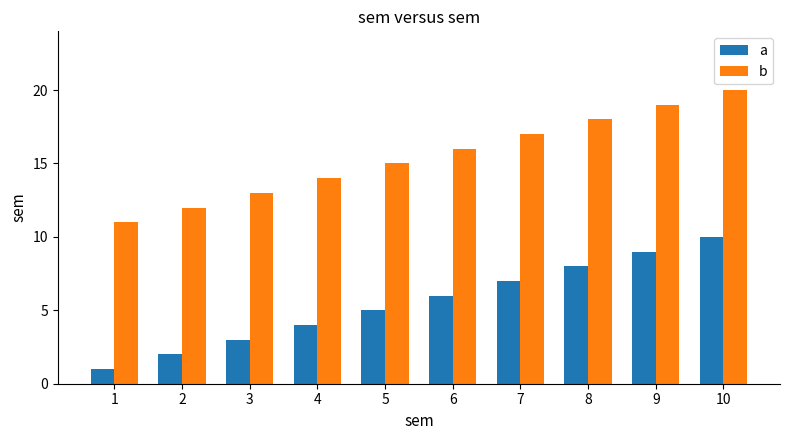

List the series in order of their overall mean, lowest first.

a, b